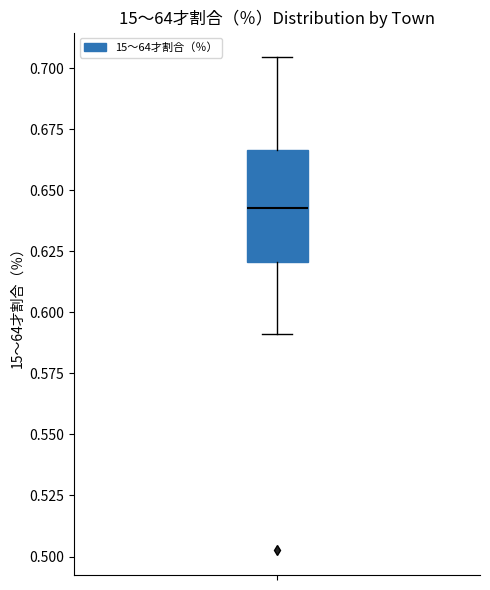

Transcribe this box plot: give where the median line is, the range the box spans, and where the two whiskers end, as read against the y-axis. The values are not printed on the chart, so give them approximately, as read against the axis.

median 0.645, box 0.620 to 0.665, whiskers 0.590 to 0.705